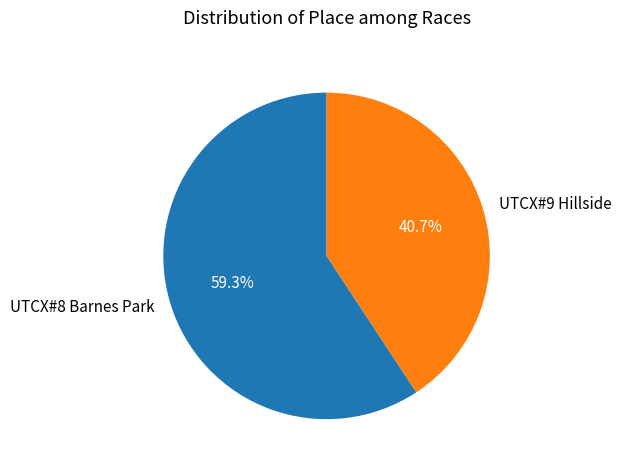

Is there any slice that represents more than half of the pie?

Yes